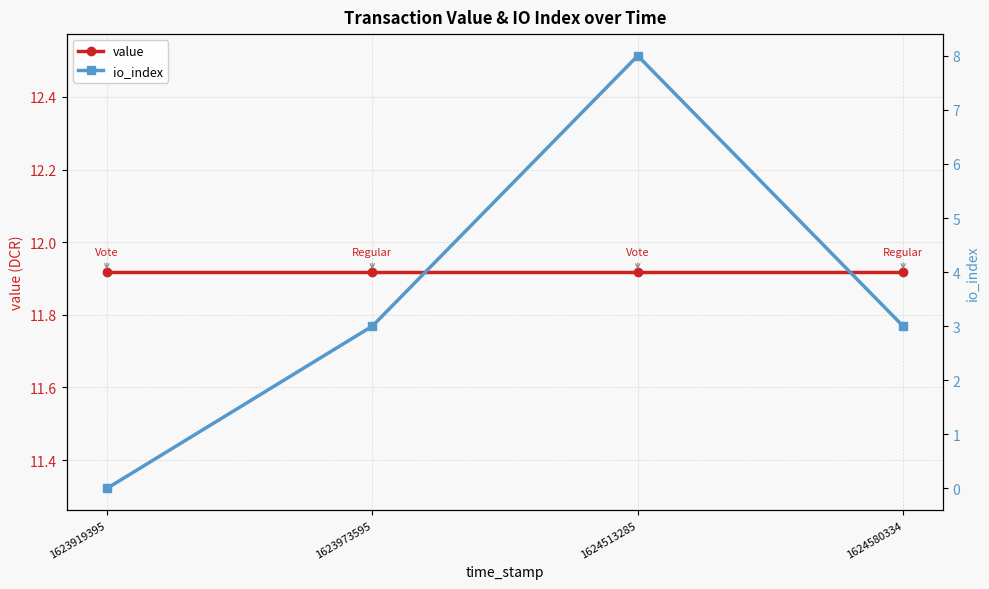

What is the highest value of the value series?

11.9